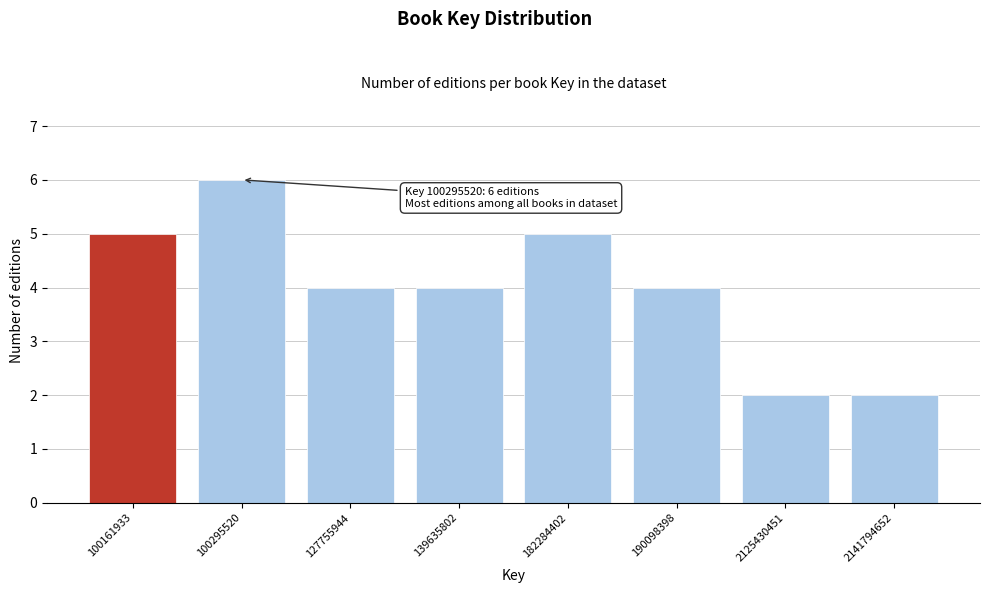

Reading left to right, extract all data points from this chart.

5	6	4	4	5	4	2	2